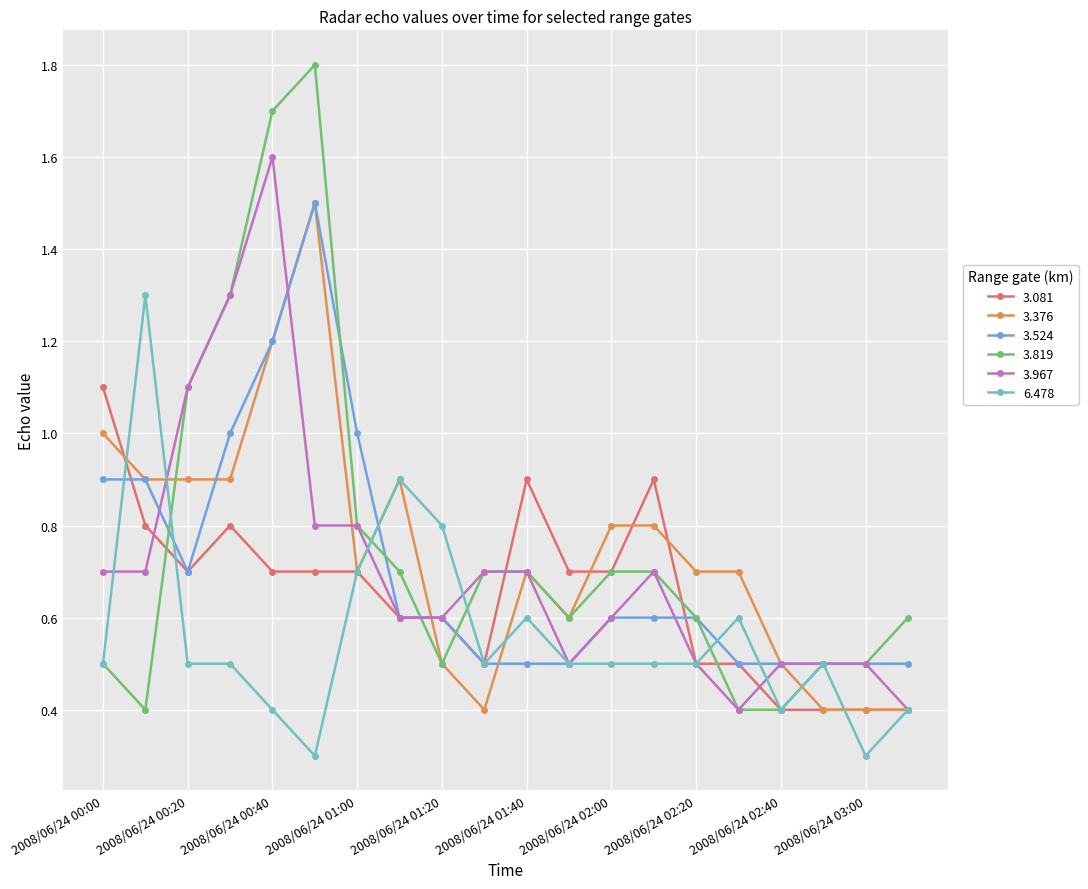

Which series has the largest range (max minus min)?

3.819